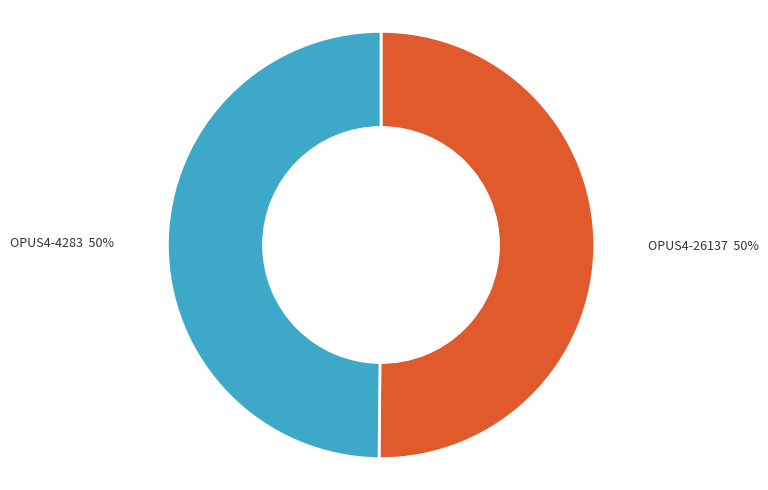

How many segments does this pie chart have?

2